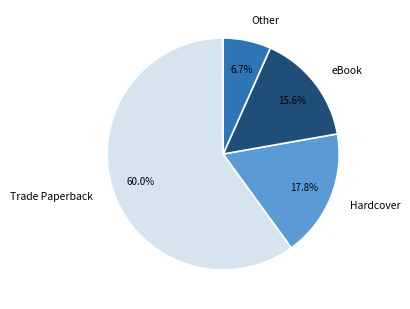

Which category has the biggest portion of the pie?

Trade Paperback